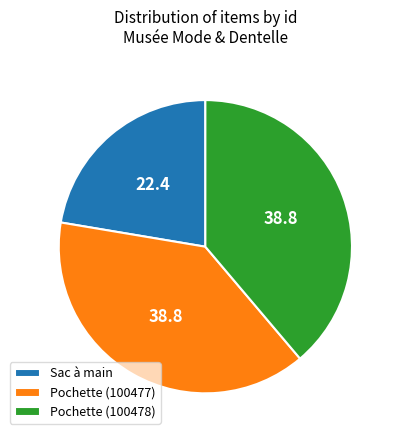

Count the number of slices in the pie.

3